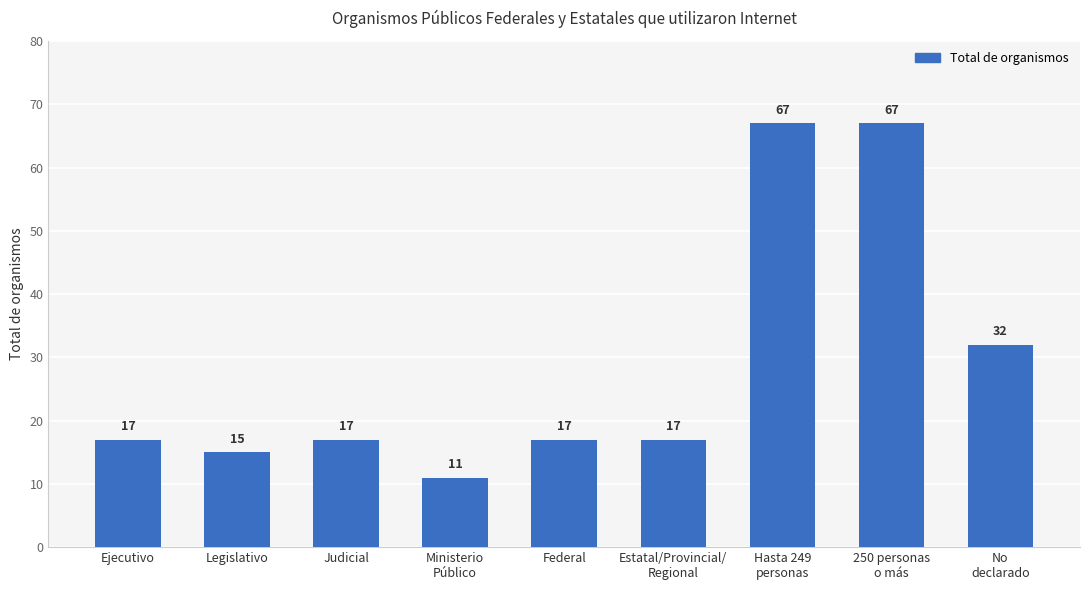

What is the average value?

29